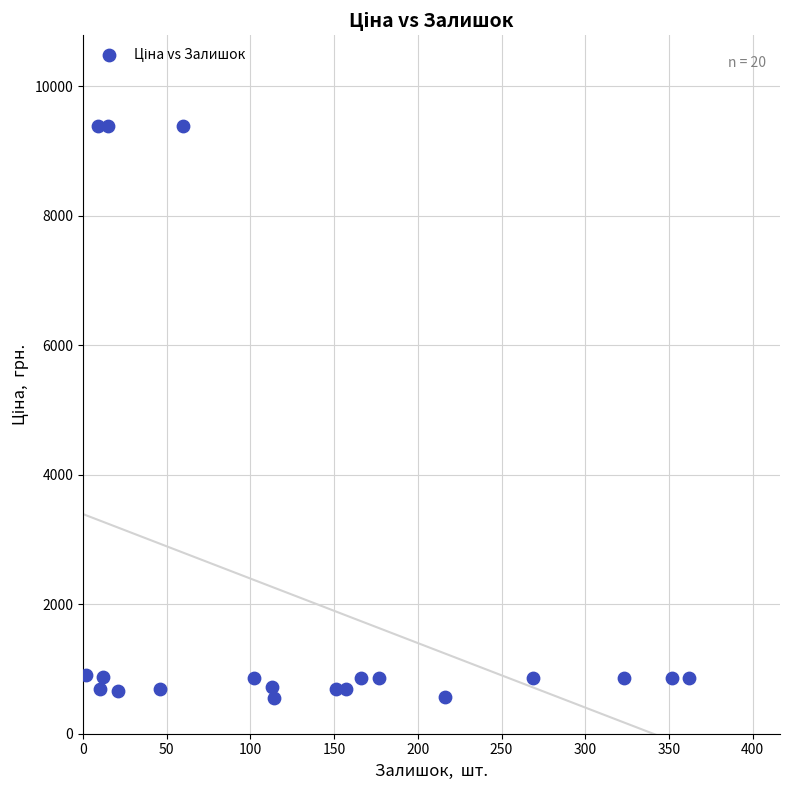

What is the range of X values (max minus min)?

360.0